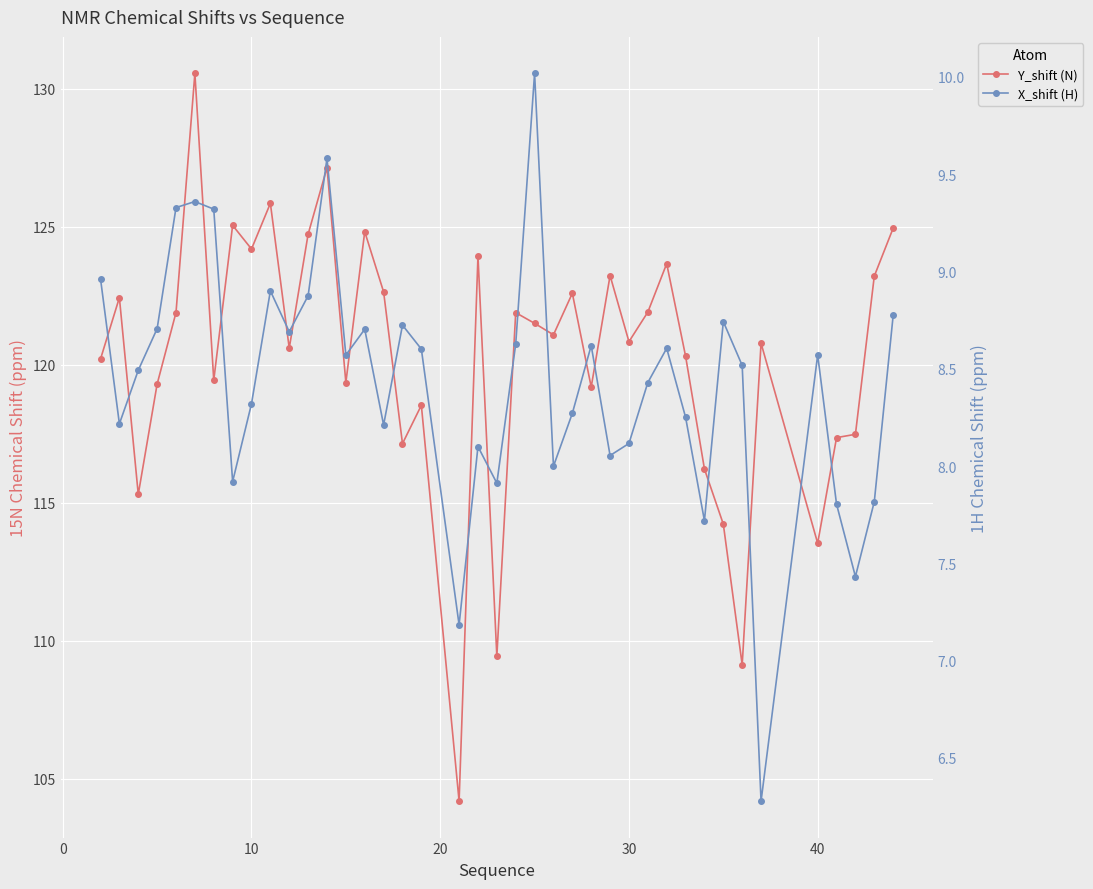

What is the total value across all series at 30?

131.2